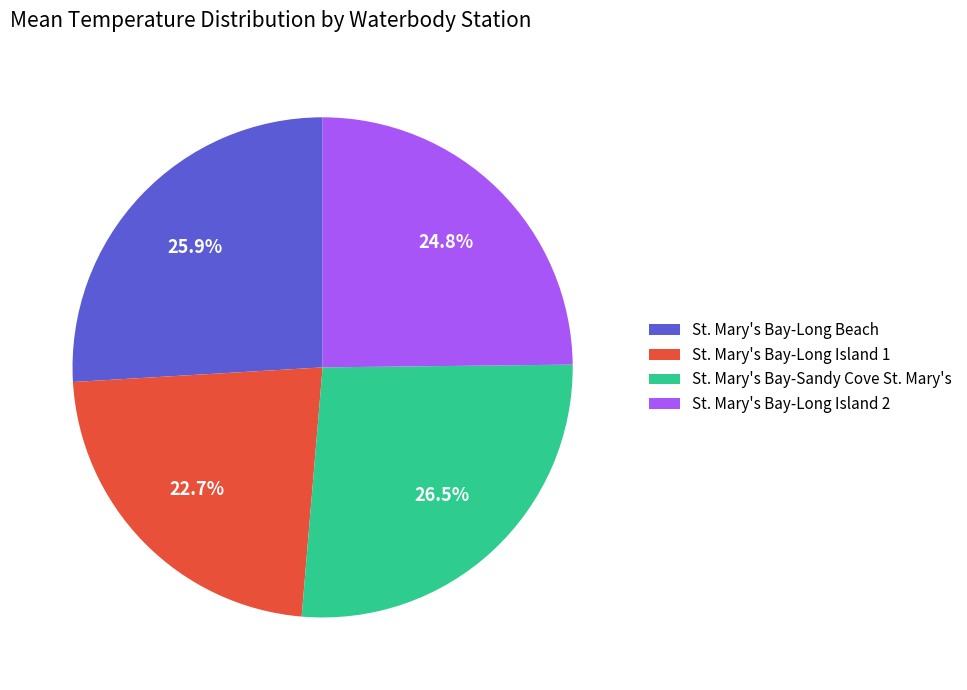

Which has a higher value, St. Mary's Bay-Long Island 2 or St. Mary's Bay-Long Island 1?

St. Mary's Bay-Long Island 2